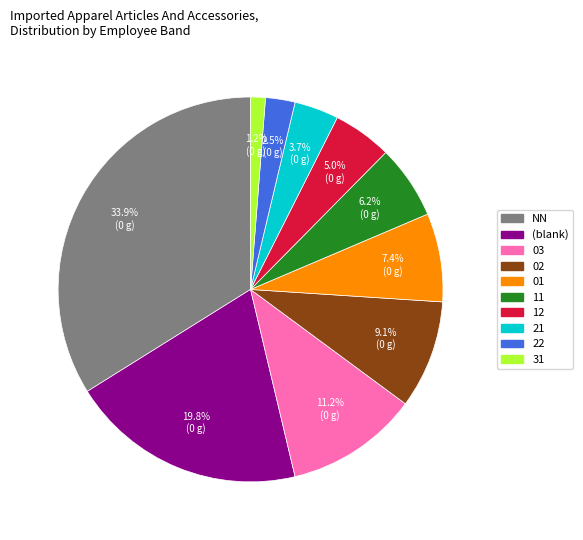

Does any single category account for the majority?

No